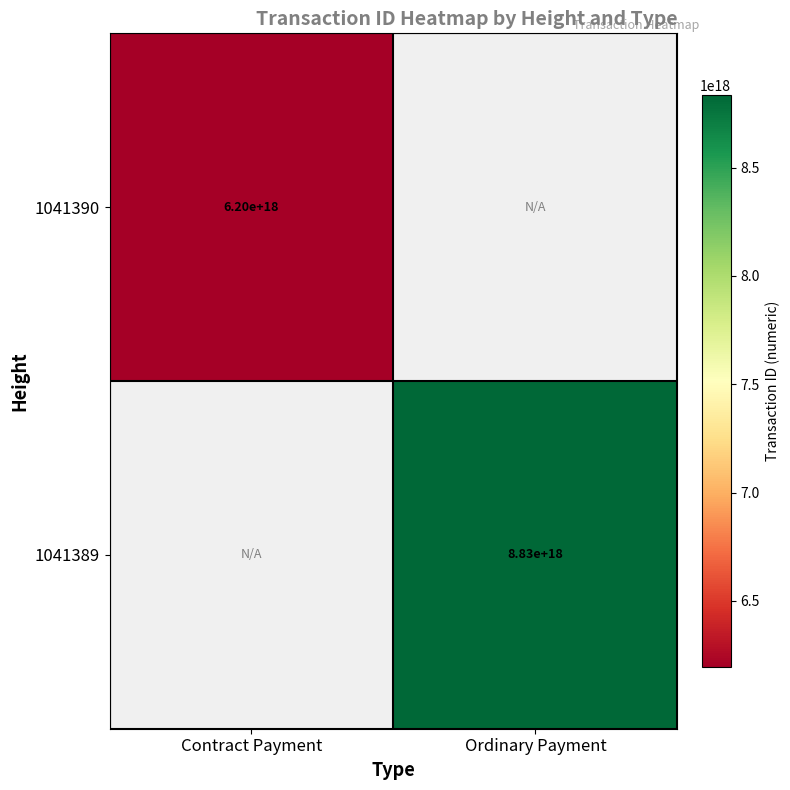

True or false: 1041389 has a value of 15832804740781492224 at Ordinary Payment.

False